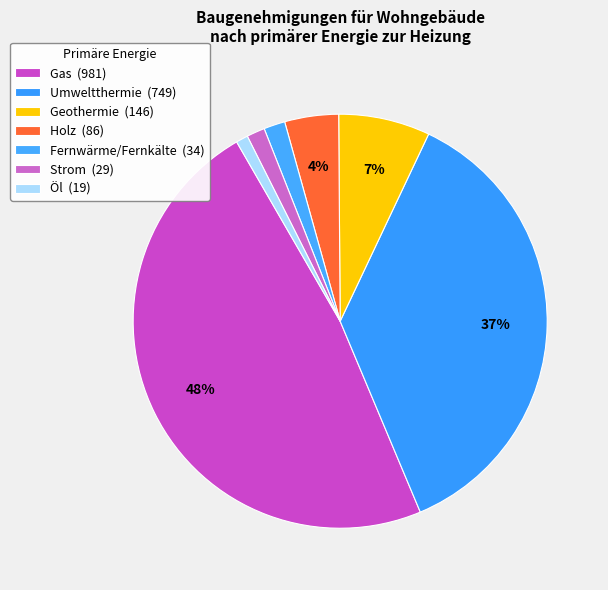

To the nearest percent, what percentage of the pie is Gas?

48%